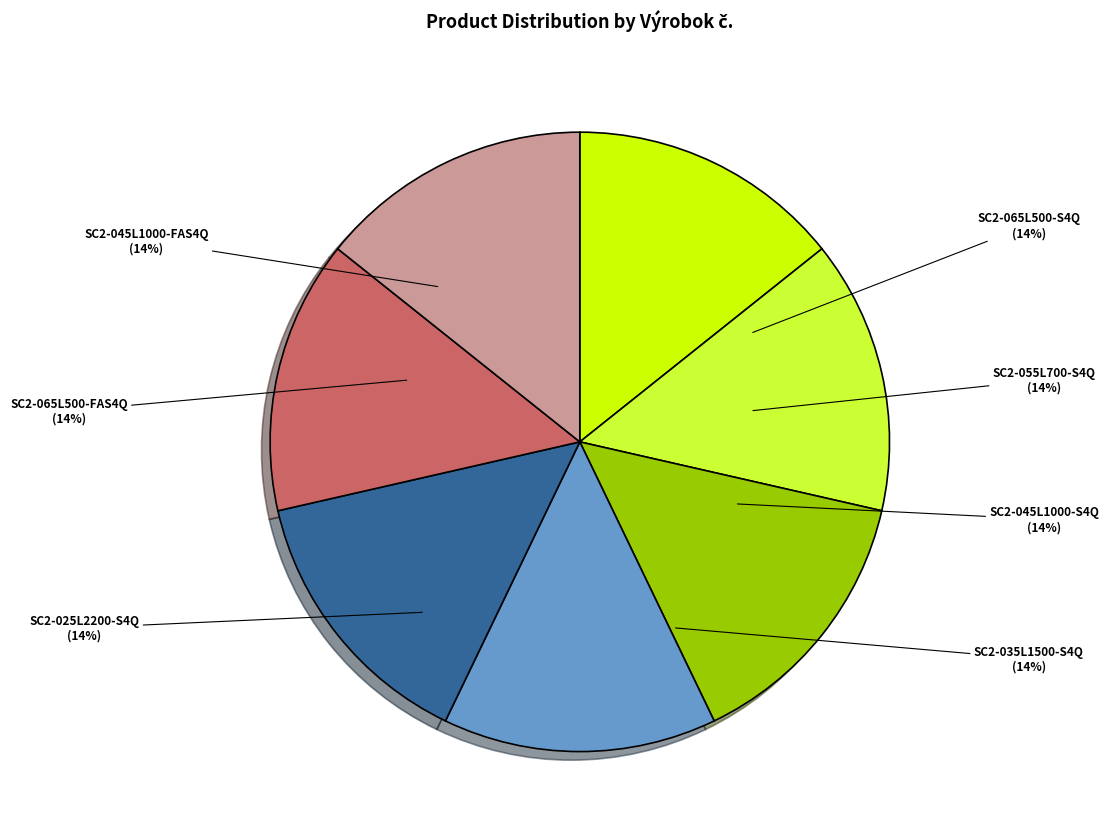

Does SC2-065L500-FAS4Q account for over 50% of the chart?

No